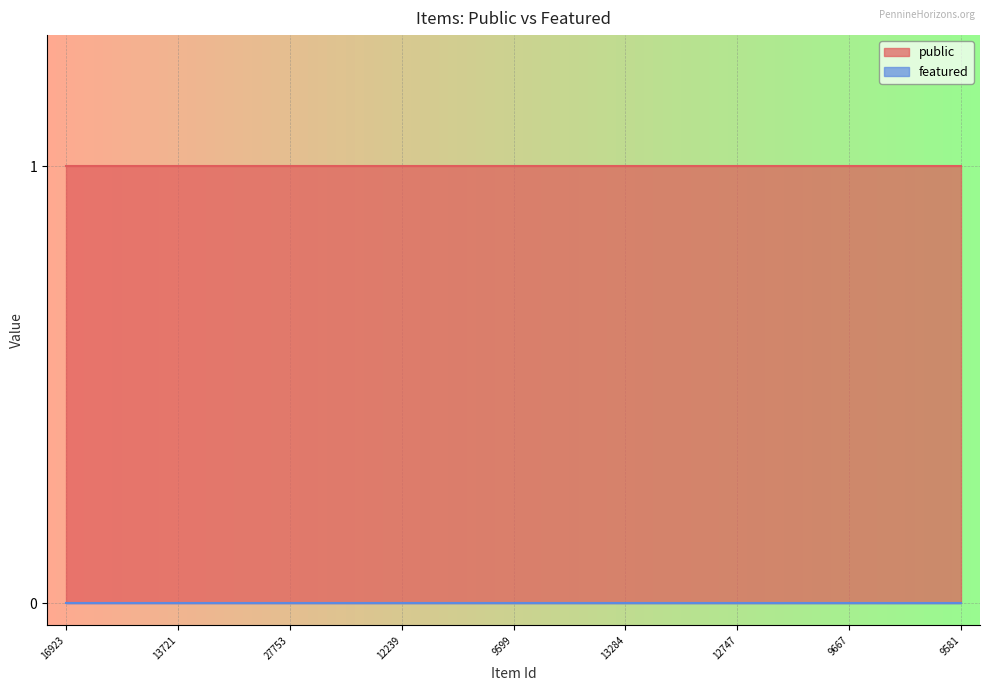

What are all the series names shown in the legend?

public, featured